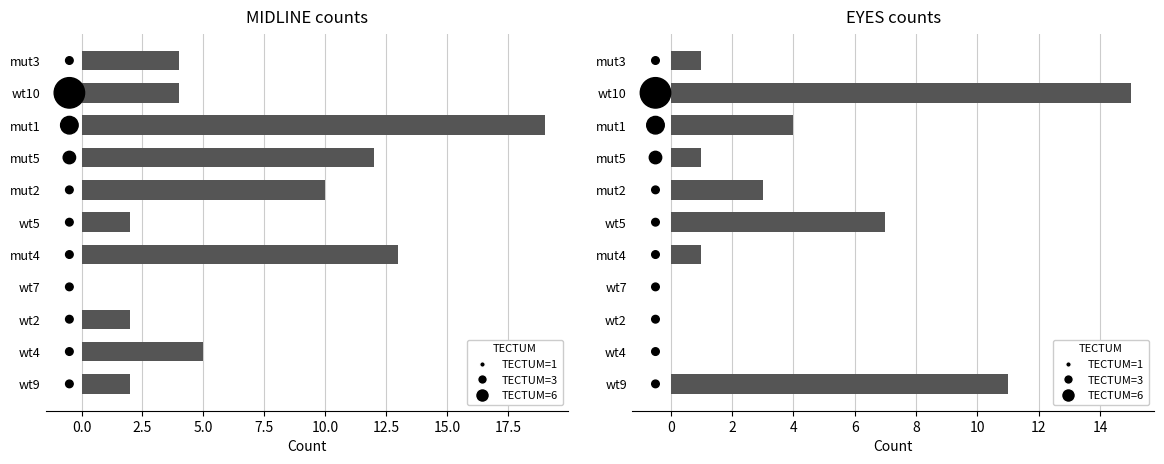

Which series has the widest spread of Y values?

Count